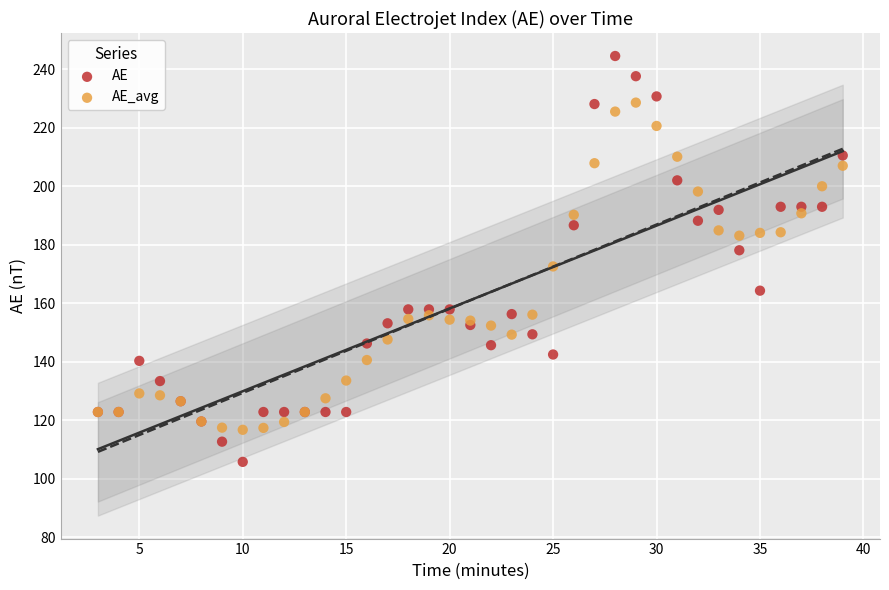

Which series reaches the minimum Y coordinate?

AE